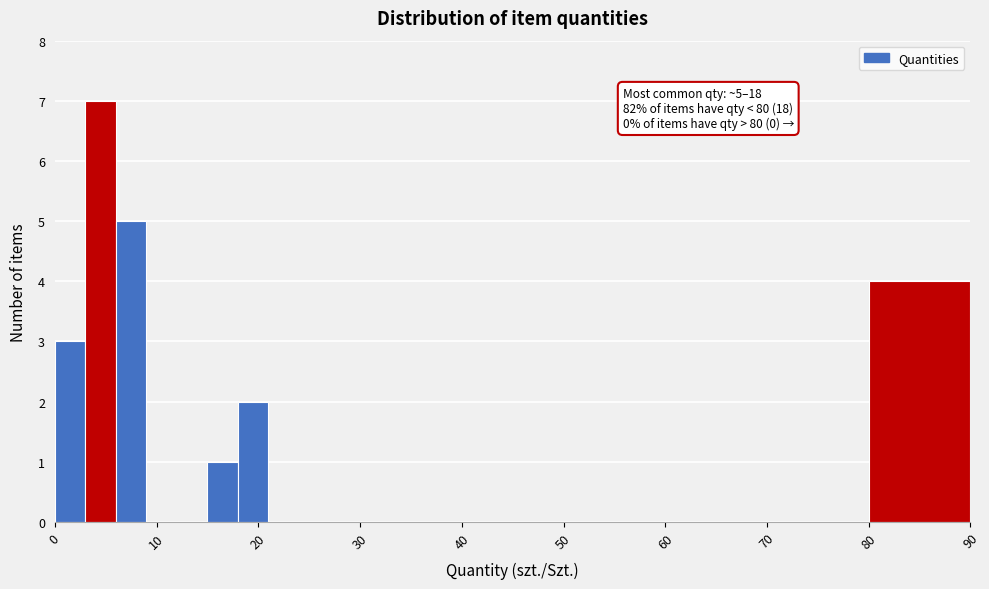

Around what value on the x-axis is the tallest bar? Give the approximate position of its centre, as read against the axis.

5